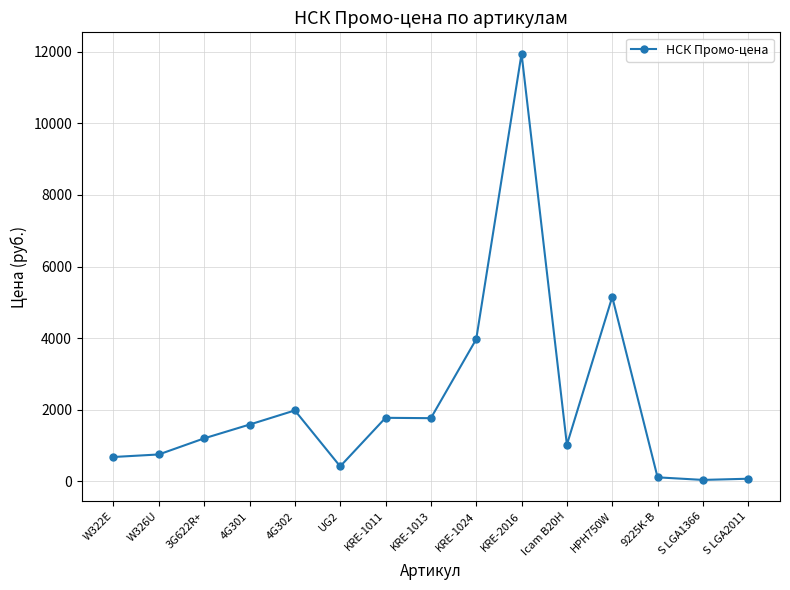

Where is the data nearest to the value 5992?

HPH750W